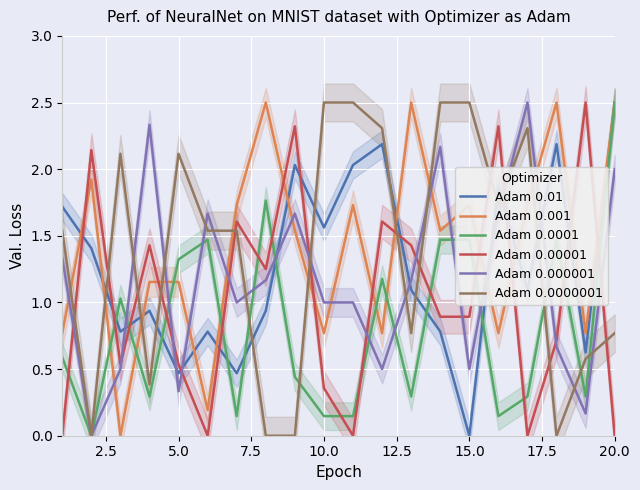

How many interior local valleys does the Adam 0.0001 series have?

6